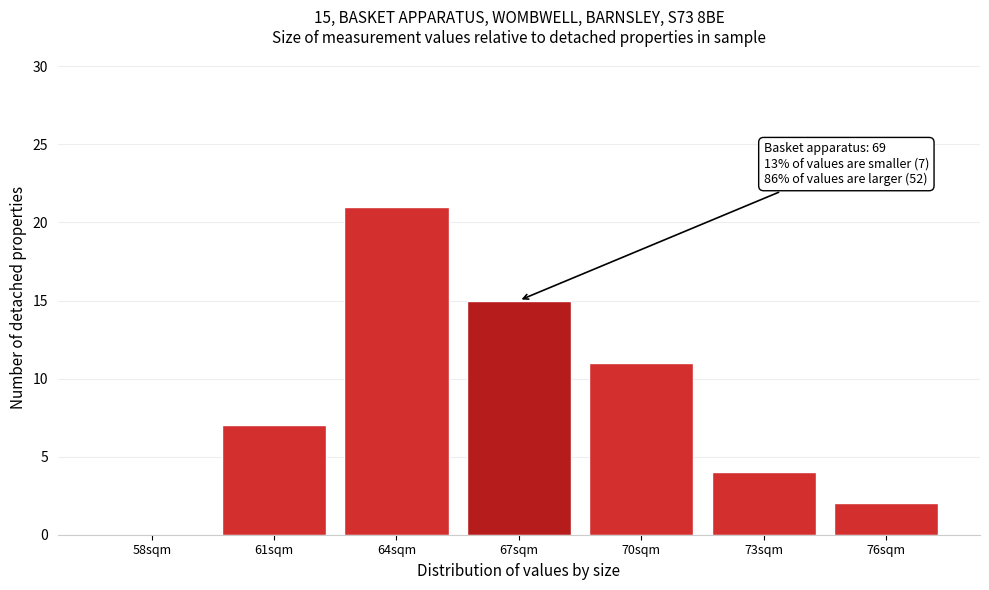

Reading left to right, list all the values displayed in this chart.

58sqm=0	61sqm=7	64sqm=21	67sqm=15	70sqm=11	73sqm=4	76sqm=2